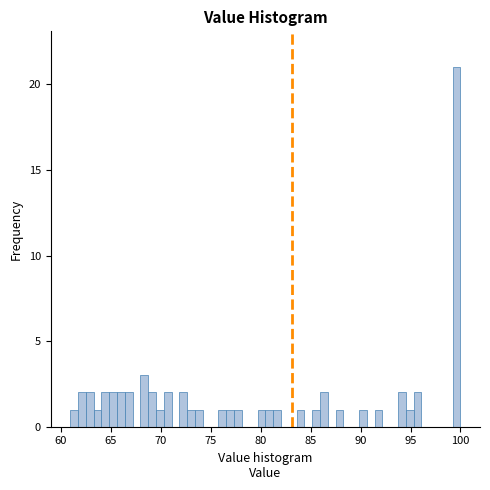

Around what value on the x-axis is the tallest bar? Give the approximate position of its centre, as read against the axis.

99.5